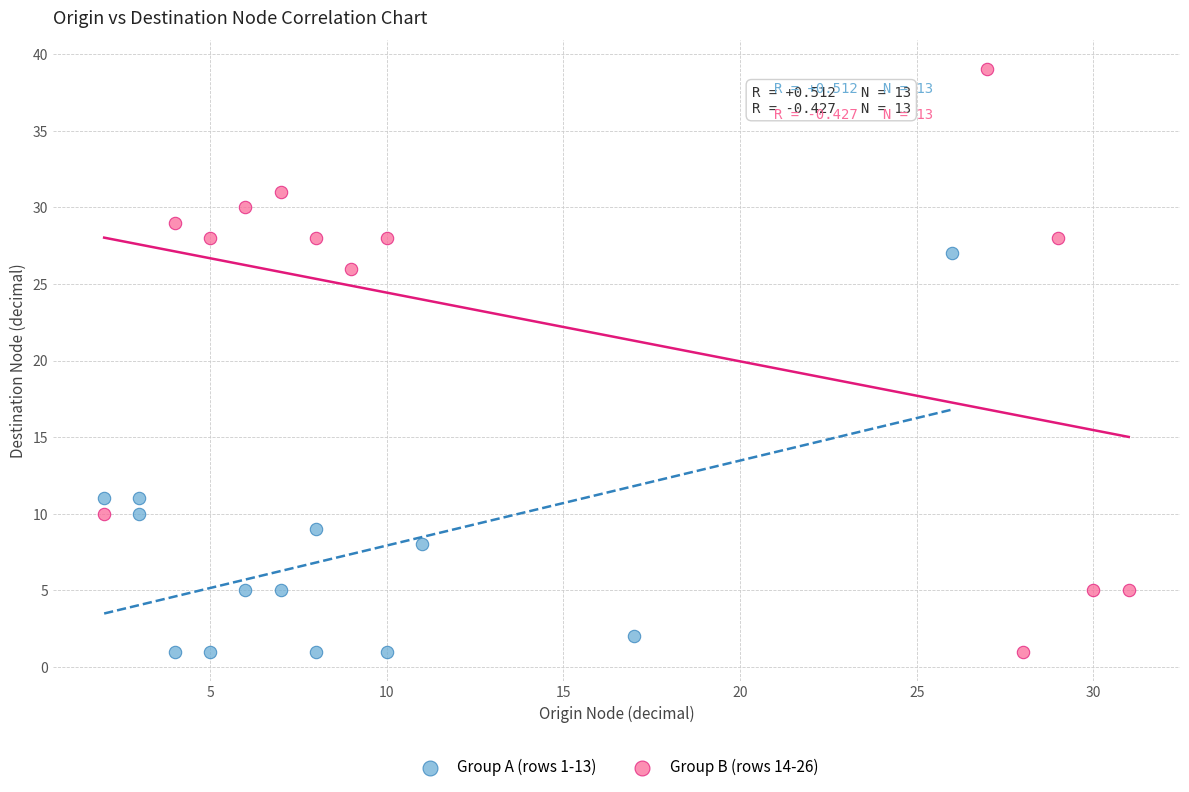

Which series has the largest Y range (max minus min)?

Group B (rows 14-26)